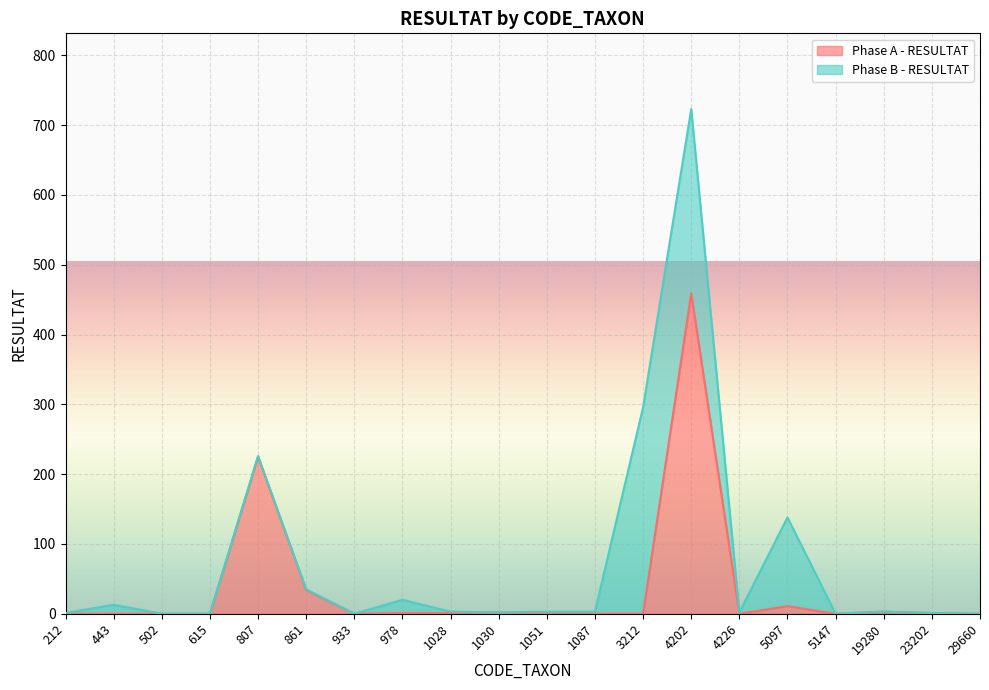

The chart shows a value of -187 at 443. True or false?

False